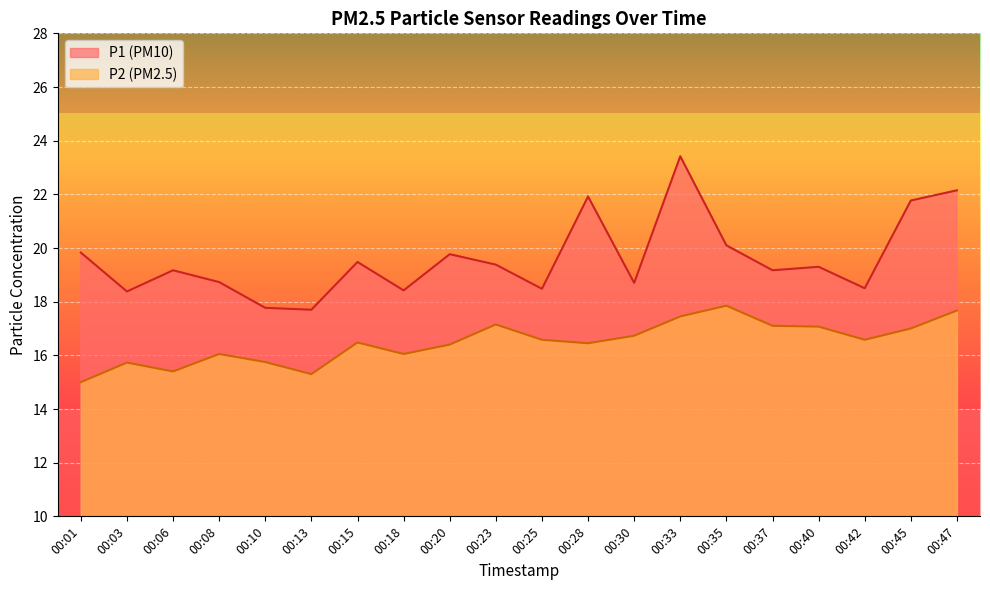

At how many categories does at least one series exceed 22?

2